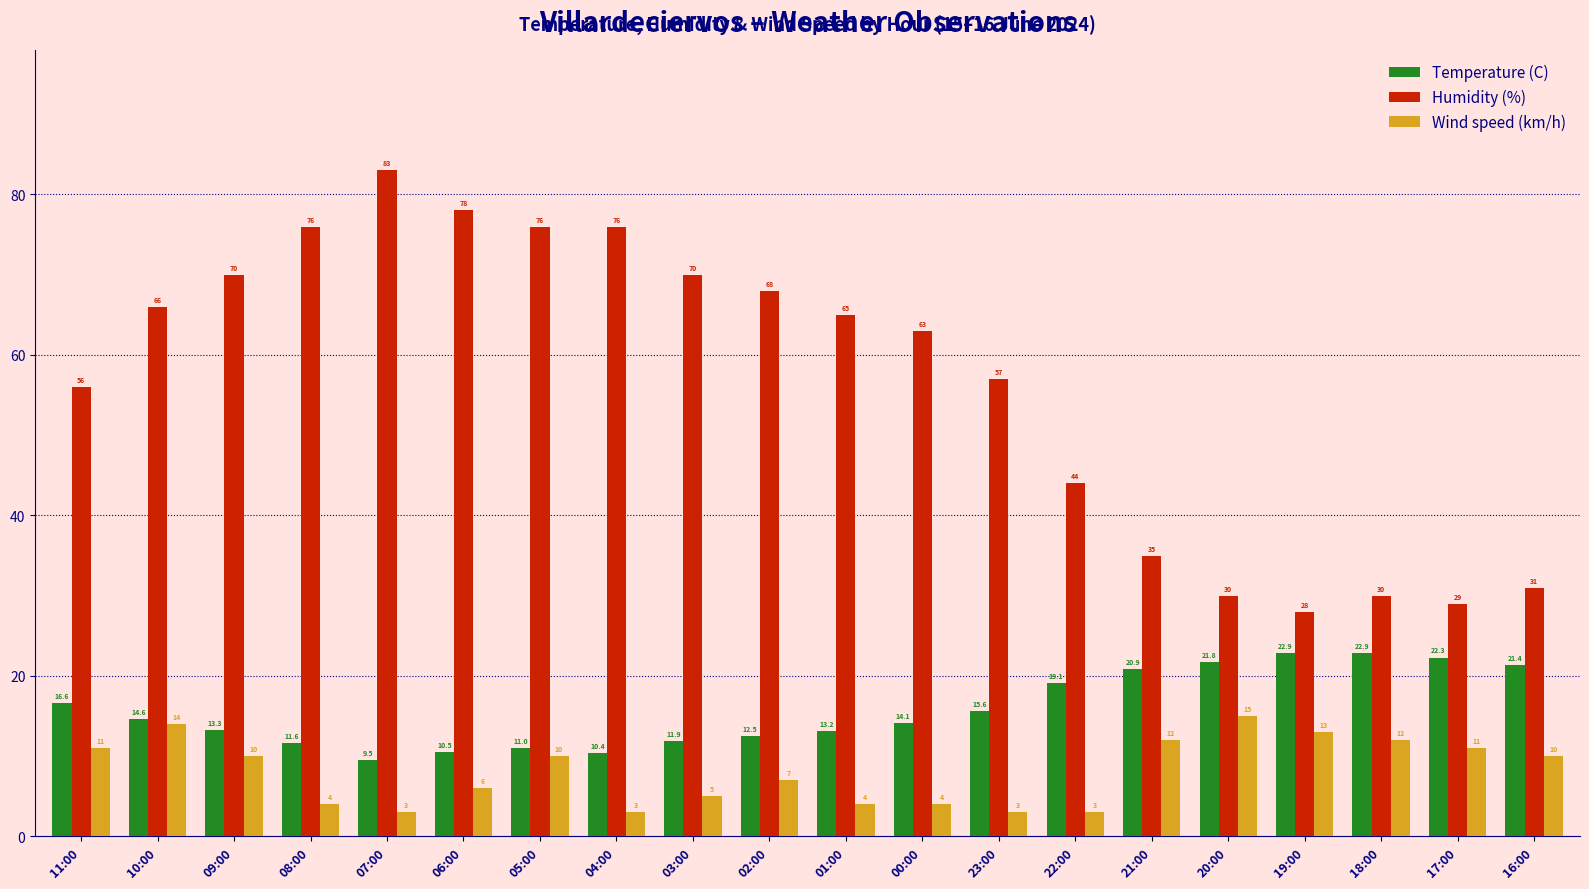

What is the sum of all Humidity (%) values?

1131.0